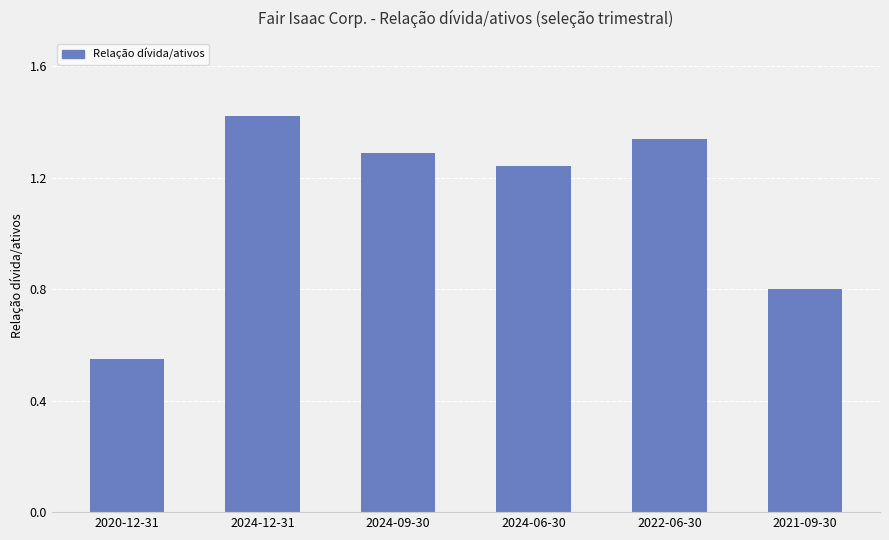

List the labels in order of value, largest first.

2024-12-31, 2022-06-30, 2024-09-30, 2024-06-30, 2021-09-30, 2020-12-31